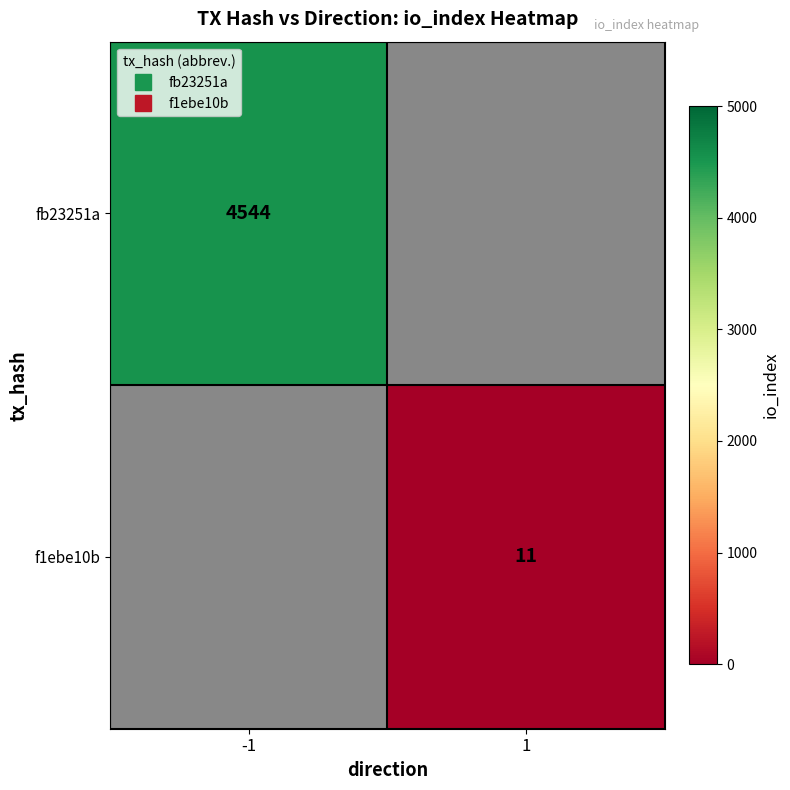

List the series in order of their overall mean, lowest first.

fb23251a, f1ebe10b